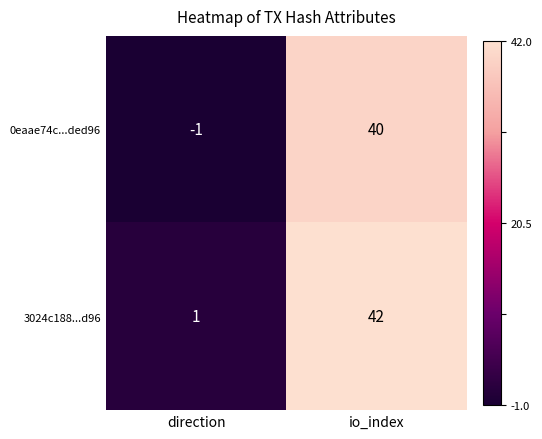

List the series in order of their overall mean, lowest first.

0eaae74c...ded96, 3024c188...d96